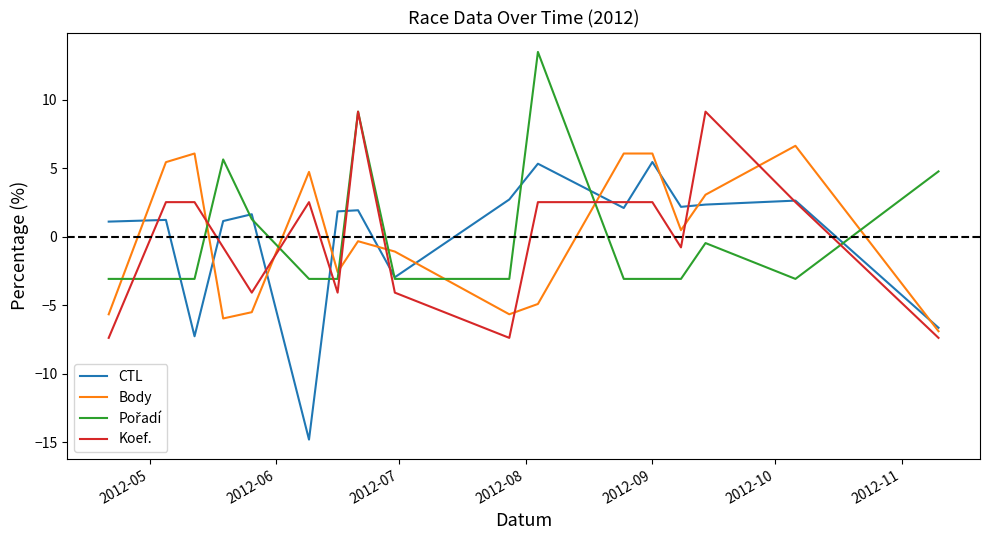

Which series has the widest spread of values?

CTL